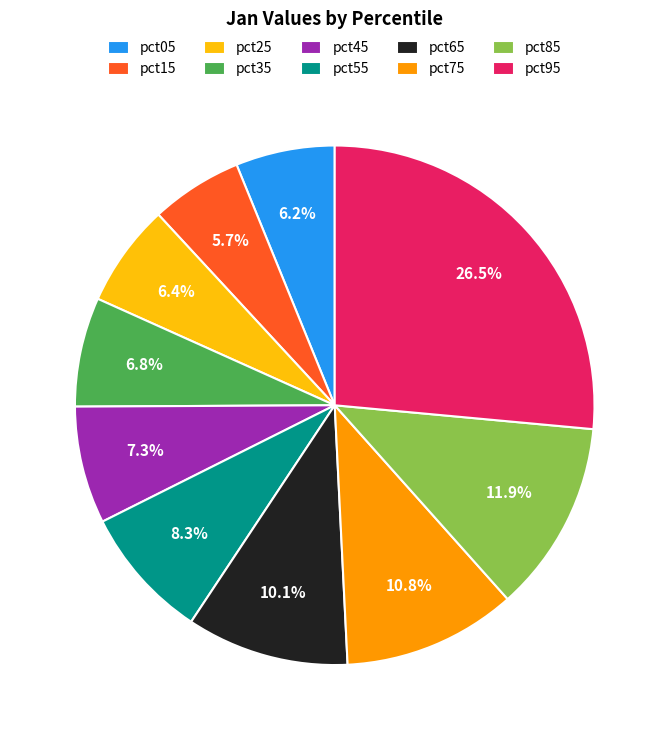

Which has a higher value, pct35 or pct05?

pct35